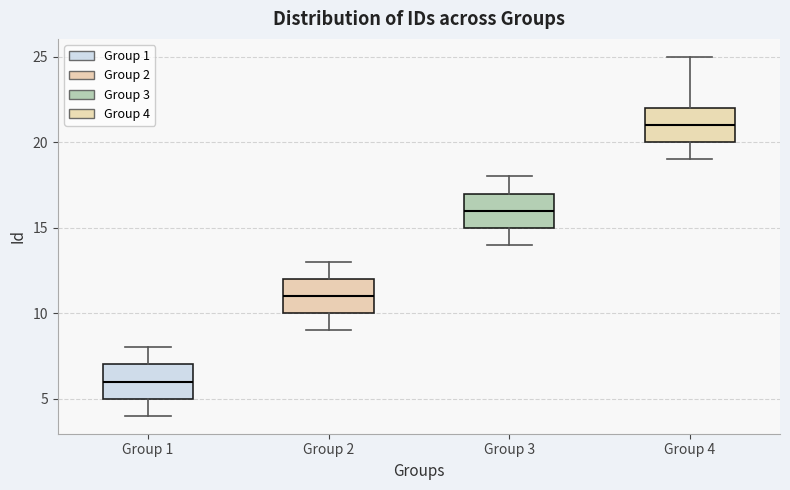

Reading left to right, transcribe this box plot: for each box, give where its median line is, the range the box spans, and where its two whiskers end, as read against the y-axis. The values are not printed on the chart, so give them approximately, as read against the axis.

Group 1: median 6, box 5 to 7, whiskers 4 to 8
Group 2: median 11, box 10 to 12, whiskers 9 to 13
Group 3: median 16, box 15 to 17, whiskers 14 to 18
Group 4: median 21, box 20 to 22, whiskers 19 to 25